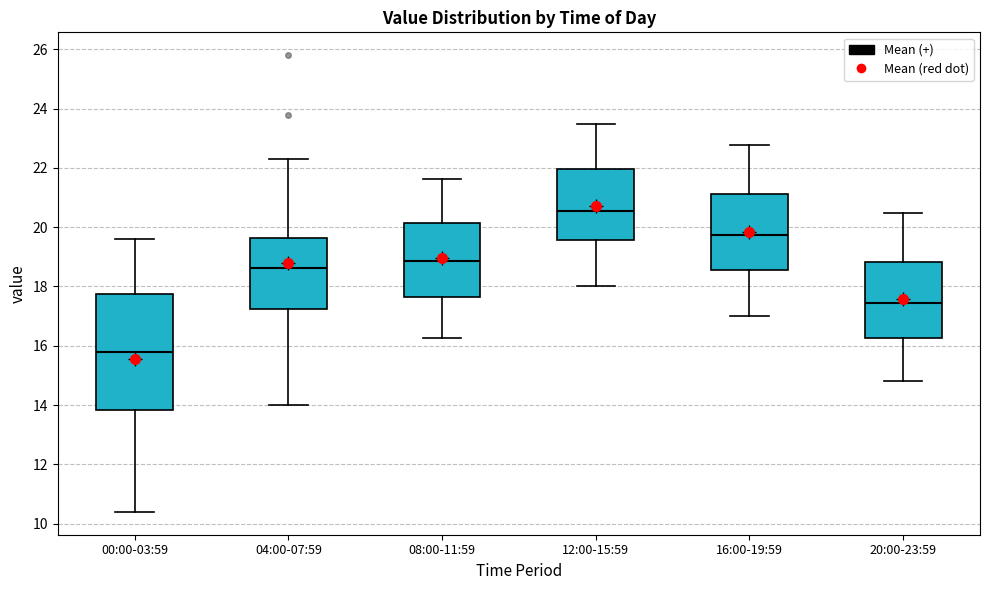

Which box has the highest median line?

12:00-15:59